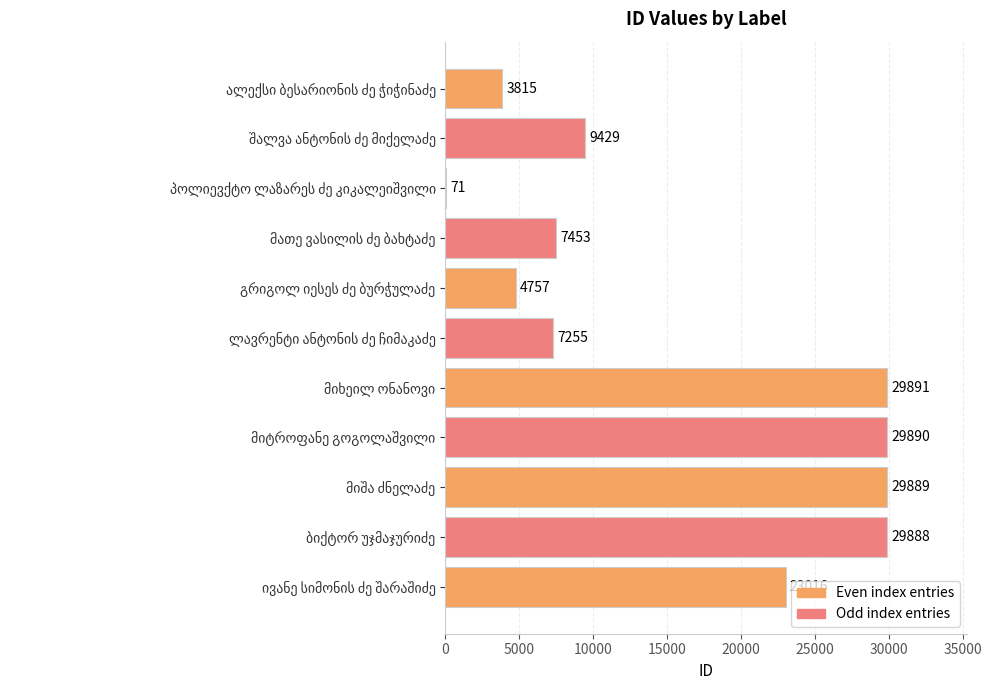

How many series are shown in this chart?

1